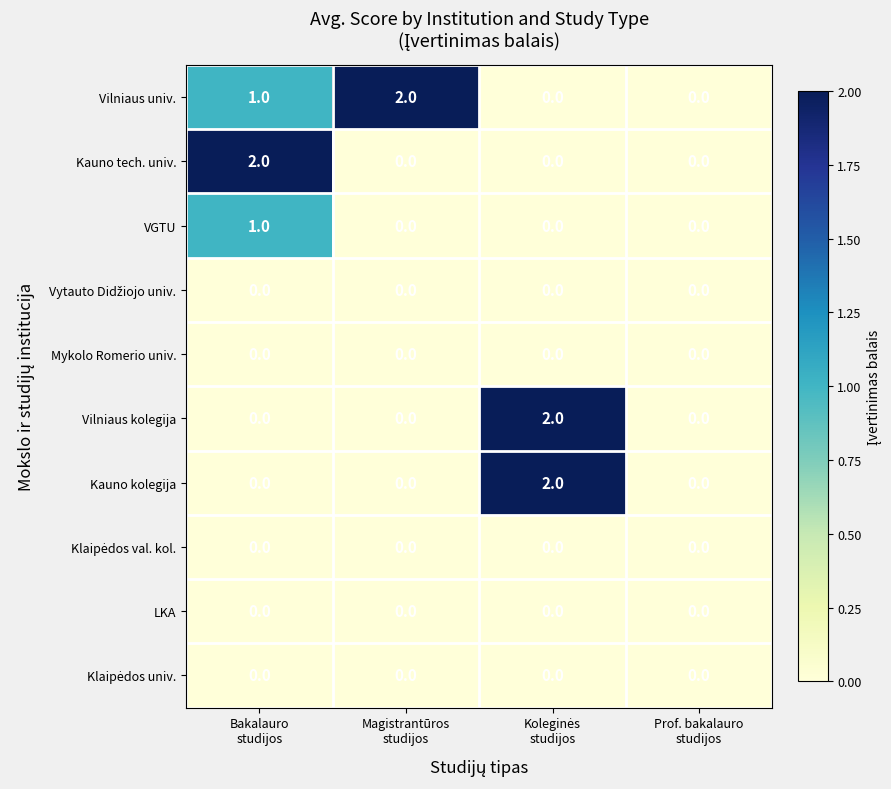

Which series has the largest total across all categories?

Vilniaus univ.